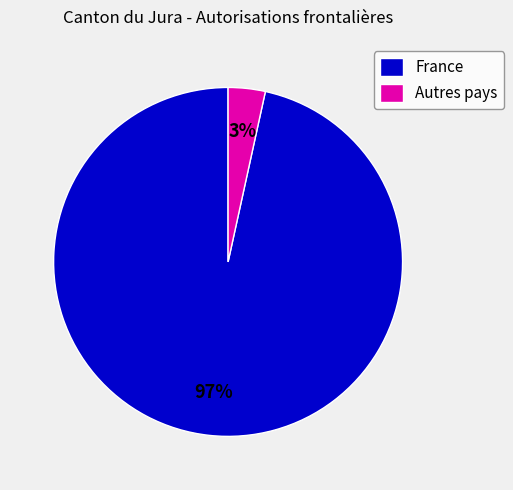

Rank the categories by value from lowest to highest.

Autres pays, France